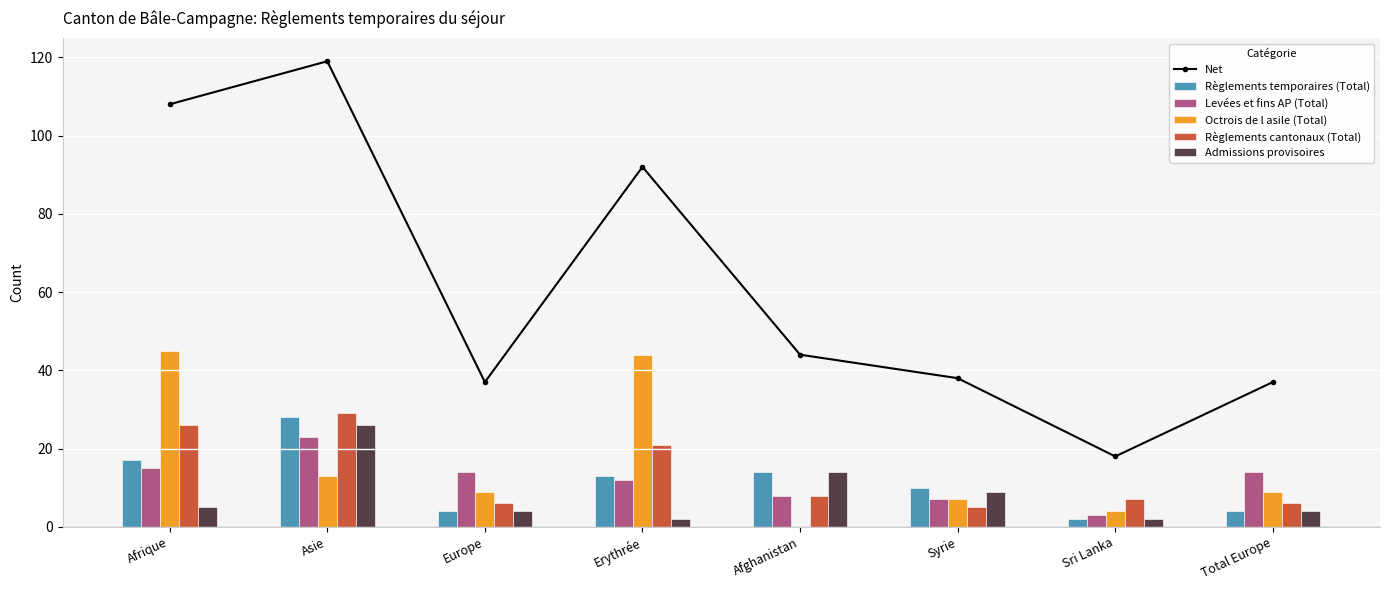

True or false: Levées et fins AP (Total) has a value of 3 at Sri Lanka.

True